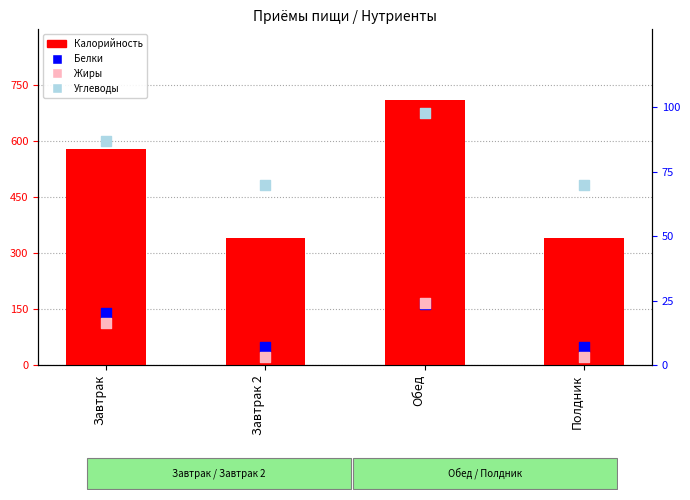

Which series contains the lowest Y value?

Жиры